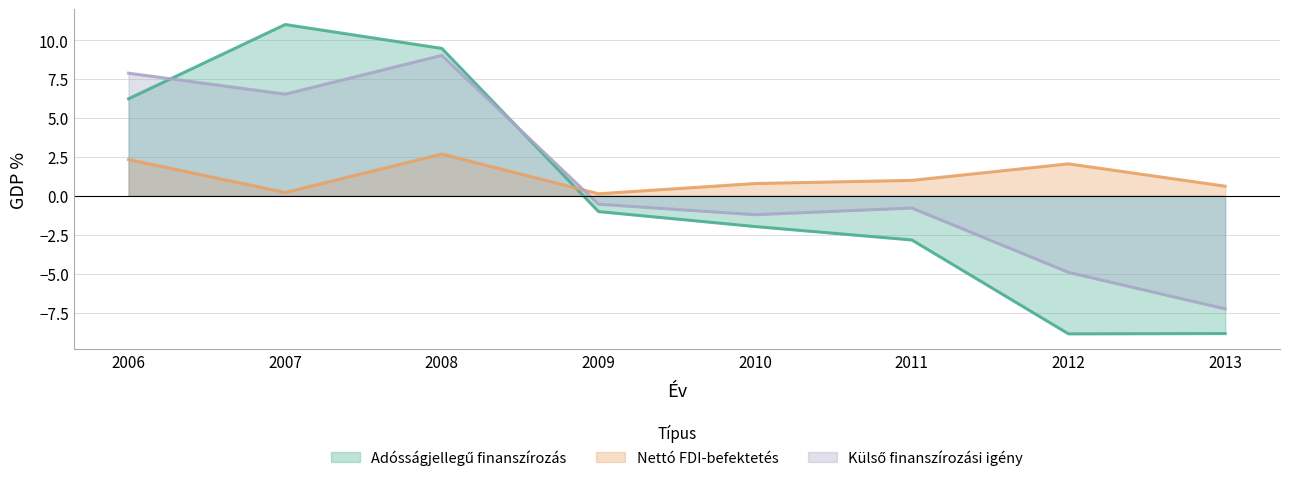

What is the difference between the Adósságjellegű finanszírozás values at 2008 and 2009?

10.5